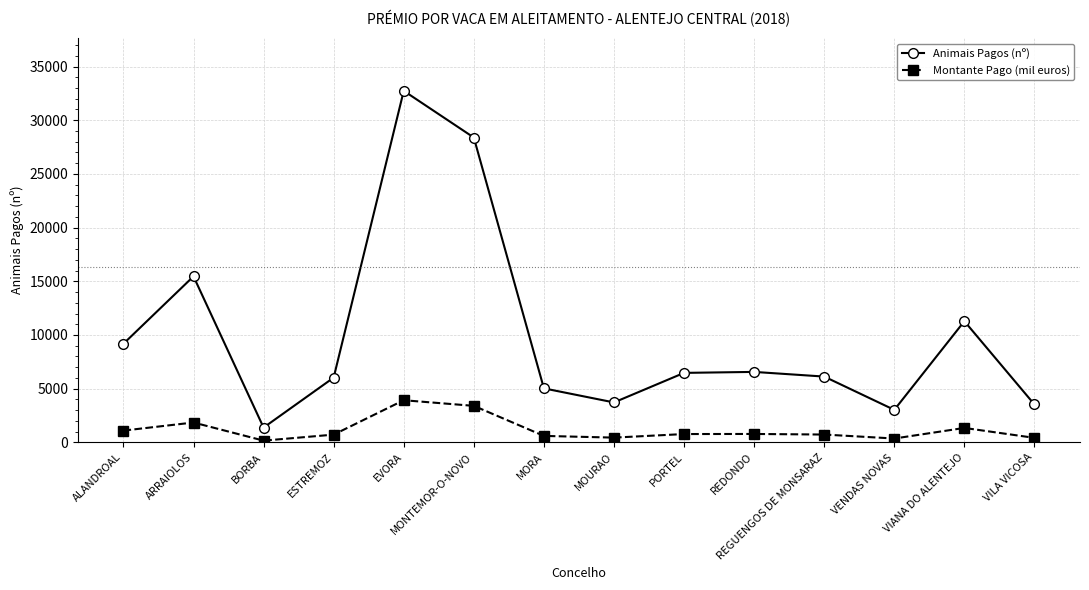

At which category is the sum across all series the highest?

EVORA